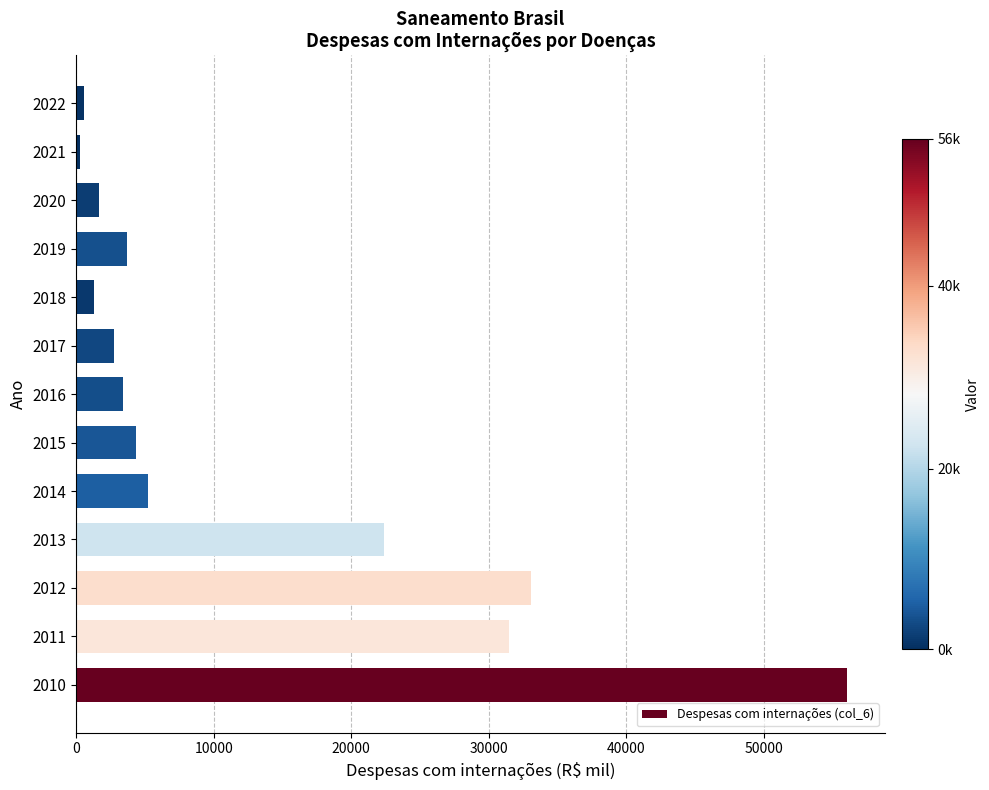

What is the minimum value shown in the chart?

287.8